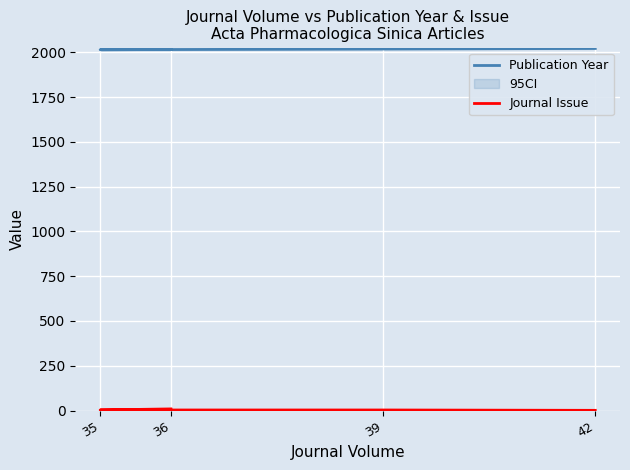

How many lines are shown in the chart?

2